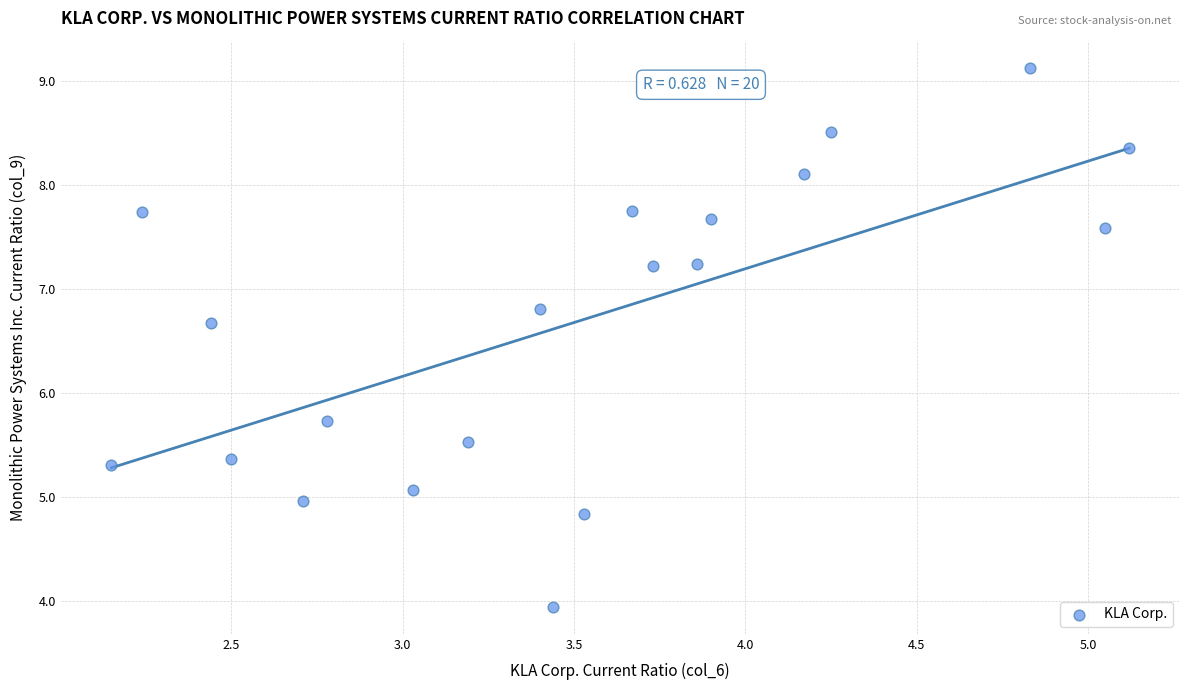

What is the range of X values (max minus min)?

3.0